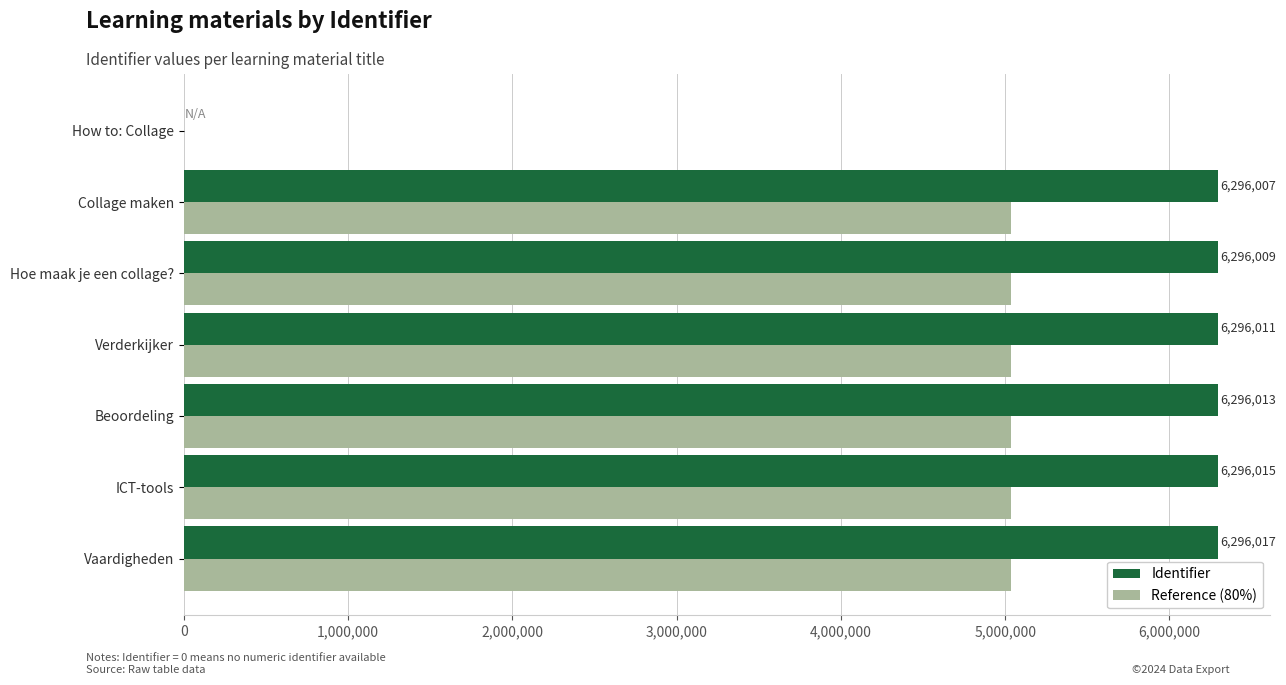

What is the highest value of the Reference (80%) series?

5036813.6